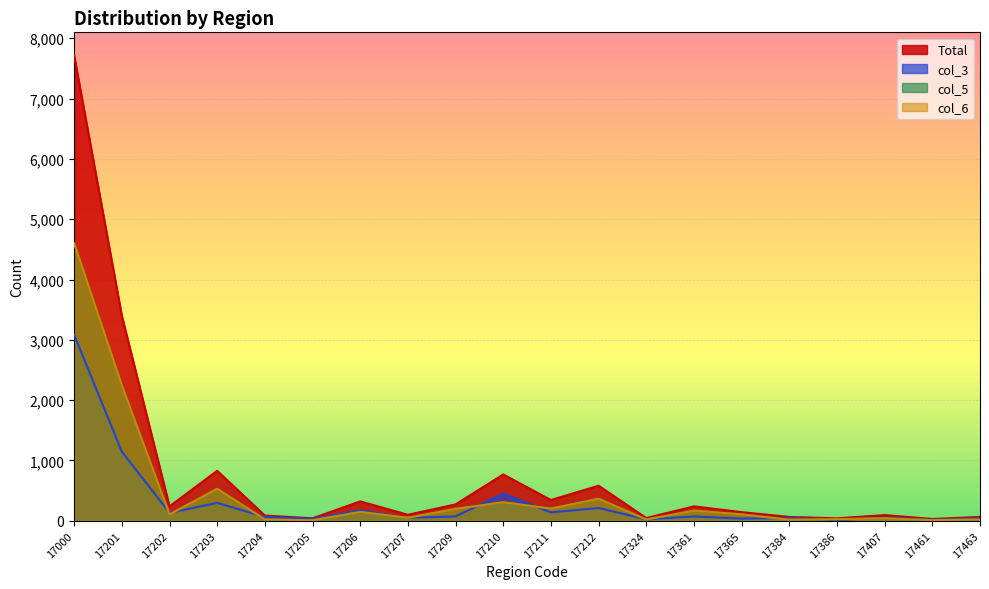

How many series are shown in this chart?

4